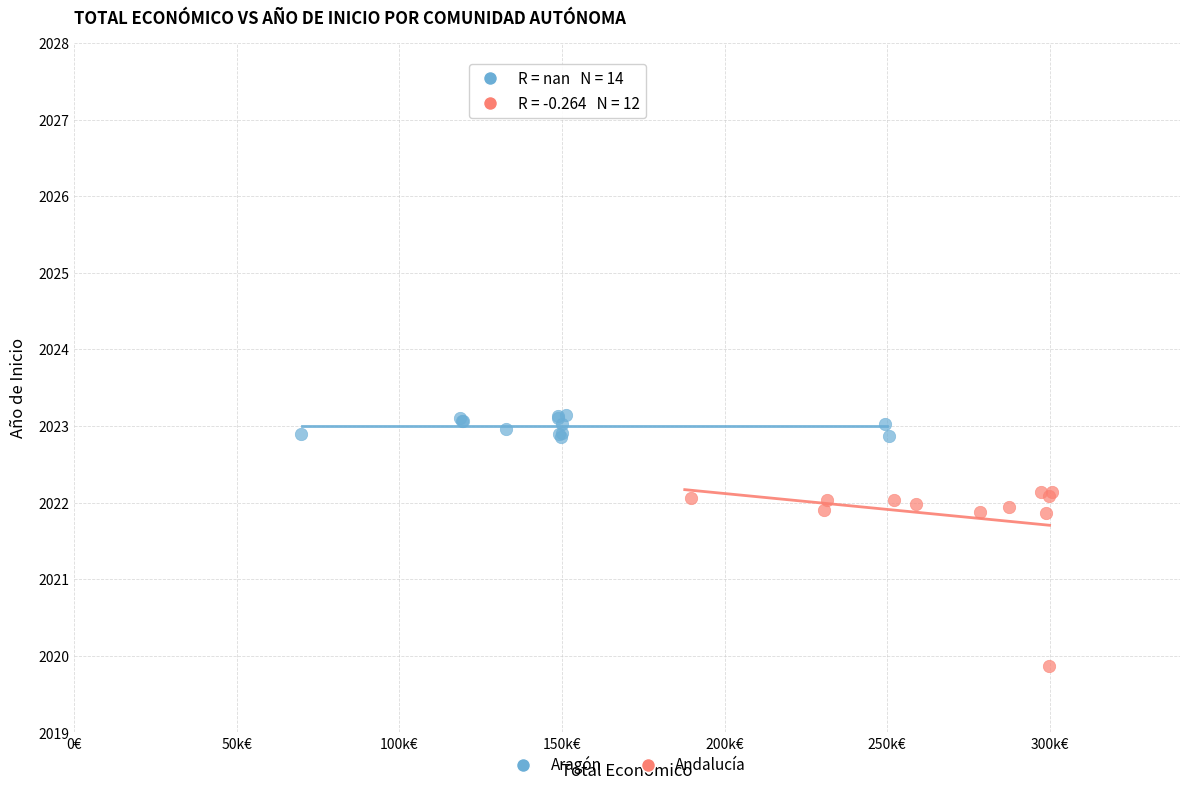

Which series reaches the minimum Y coordinate?

Andalucía